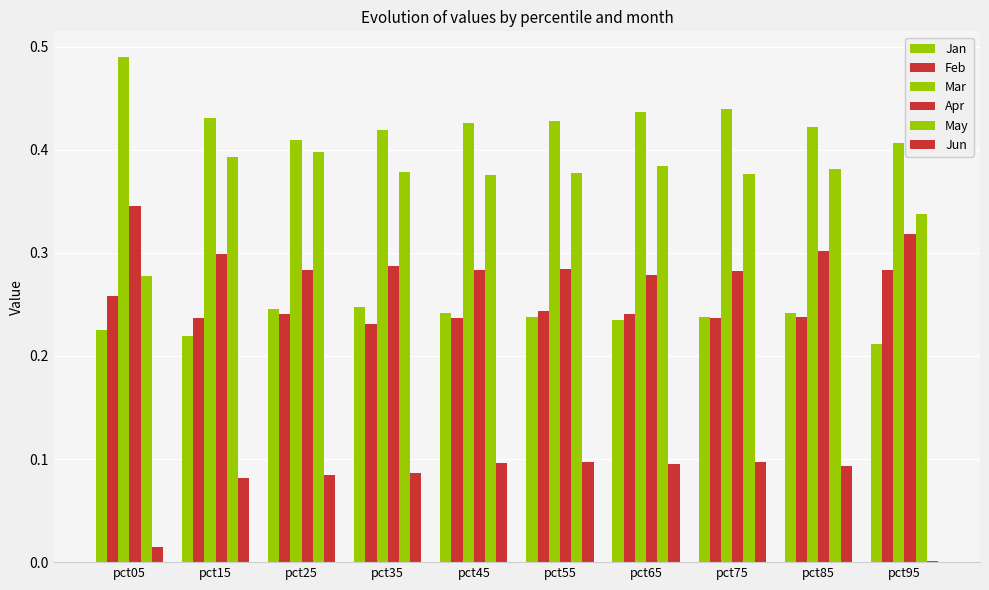

Reading left to right, extract all data points from this chart.

Jan: 0.2	0.2	0.2	0.2	0.2	0.2	0.2	0.2	0.2	0.2
Feb: 0.3	0.2	0.2	0.2	0.2	0.2	0.2	0.2	0.2	0.3
Mar: 0.5	0.4	0.4	0.4	0.4	0.4	0.4	0.4	0.4	0.4
Apr: 0.3	0.3	0.3	0.3	0.3	0.3	0.3	0.3	0.3	0.3
May: 0.3	0.4	0.4	0.4	0.4	0.4	0.4	0.4	0.4	0.3
Jun: 0.0	0.1	0.1	0.1	0.1	0.1	0.1	0.1	0.1	0.0